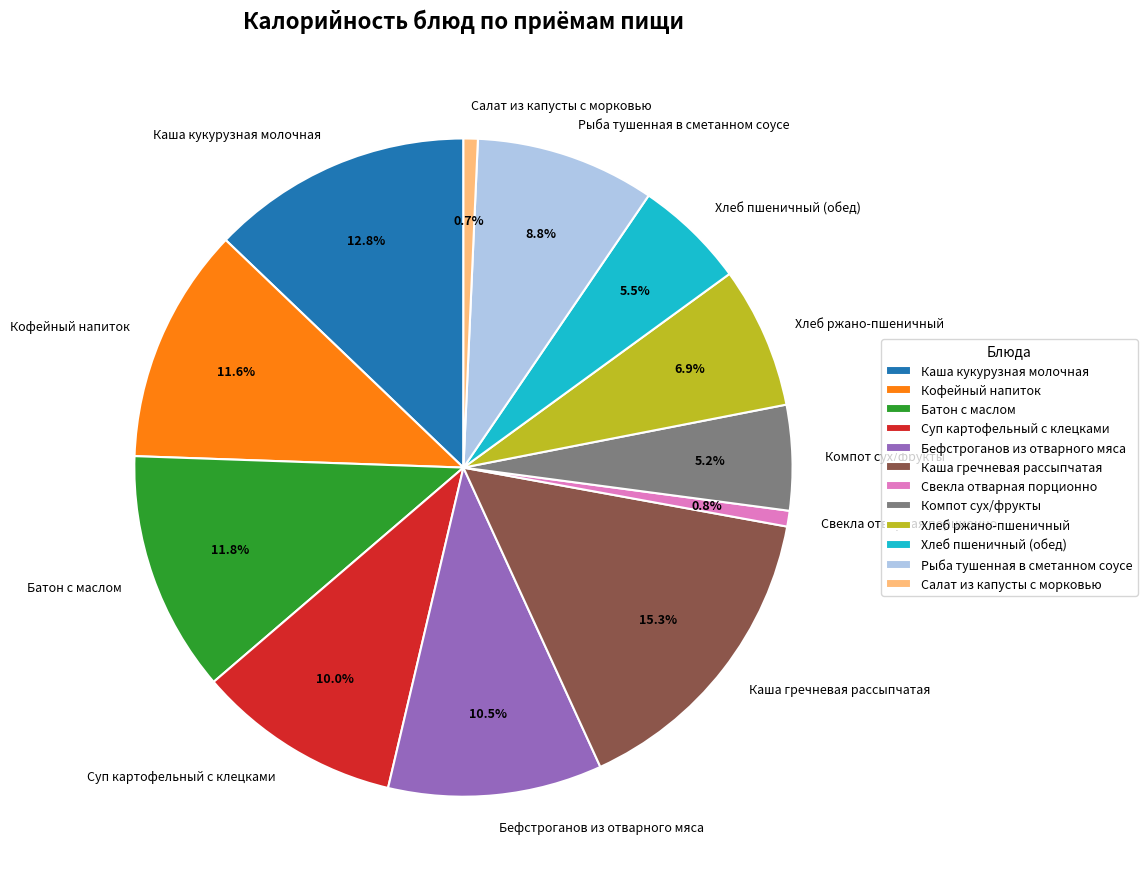

How much of the chart is everything except Салат из капусты с морковью?

99.3%